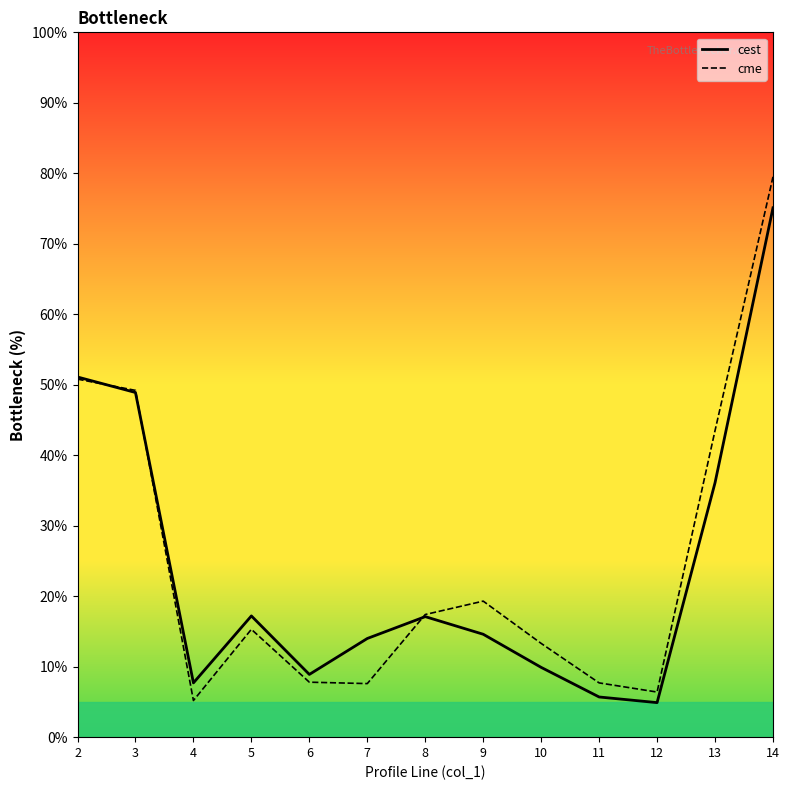

Reading left to right, list all the values displayed in this chart.

cest: 51.1	48.9	7.7	17.2	8.9	14.0	17.1	14.6	9.9	5.7	4.9	36.1	75.1
cme: 50.8	49.2	5.2	15.3	7.8	7.6	17.4	19.3	13.3	7.7	6.4	43.5	79.5